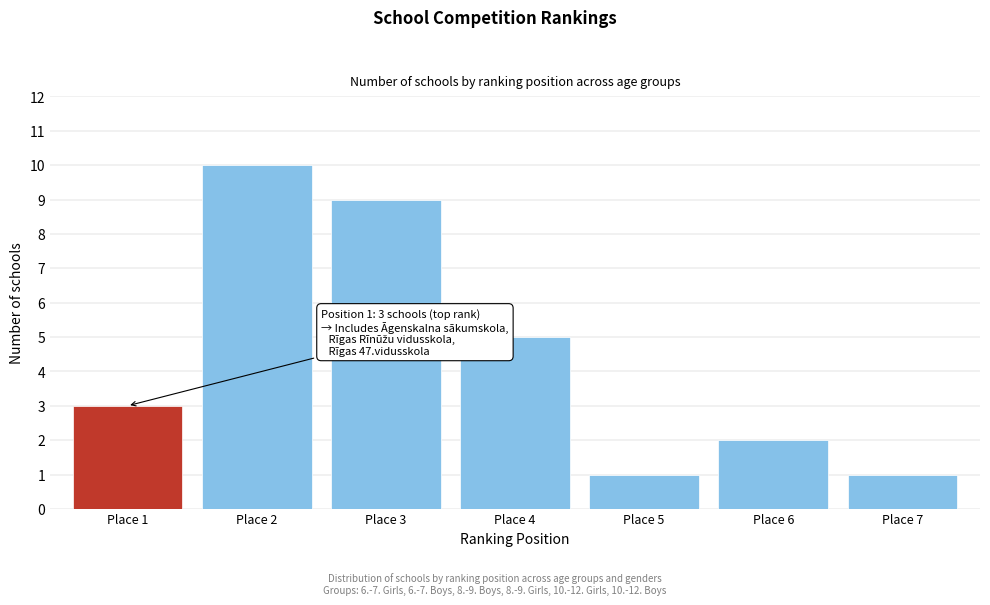

Reading left to right, transcribe all the data shown in this chart.

Place 1=3	Place 2=10	Place 3=9	Place 4=5	Place 5=1	Place 6=2	Place 7=1